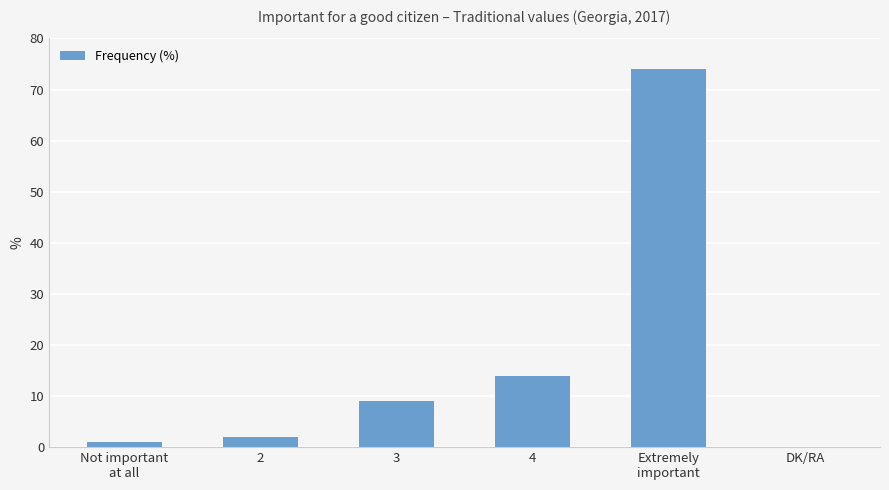

Reading right to left, transcribe all the data shown in this chart.

DK/RA=0	Extremely
important=74	4=14	3=9	2=2	Not important
at all=1